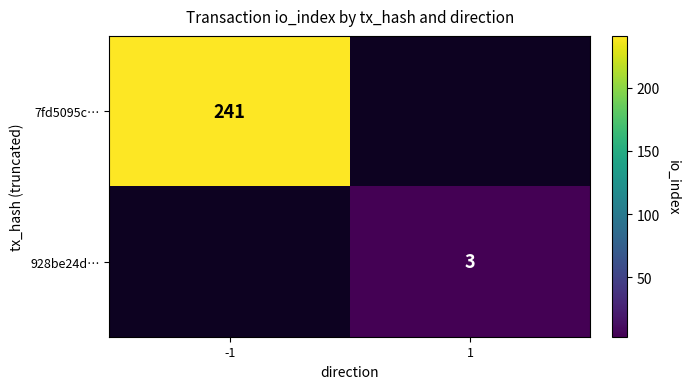

Is it true that 928be24d… equals 3 at 1?

True